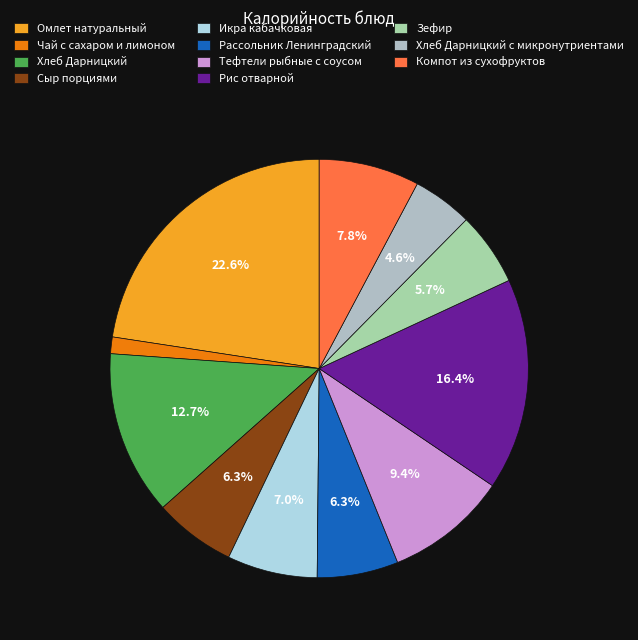

Between Хлеб Дарницкий and Рис отварной, which is larger?

Рис отварной